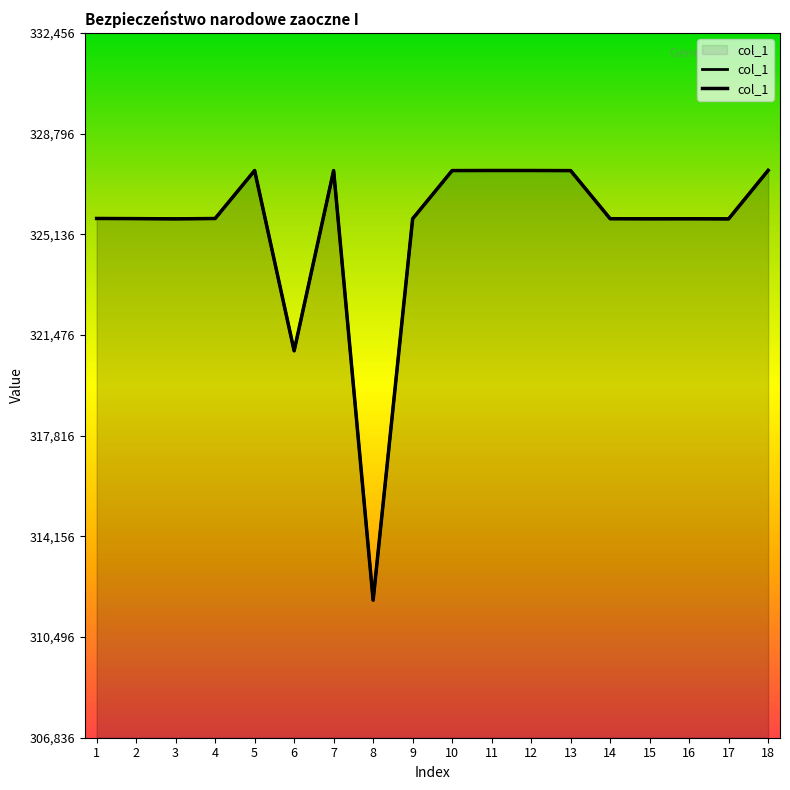

What is the maximum value shown in the chart?

327456